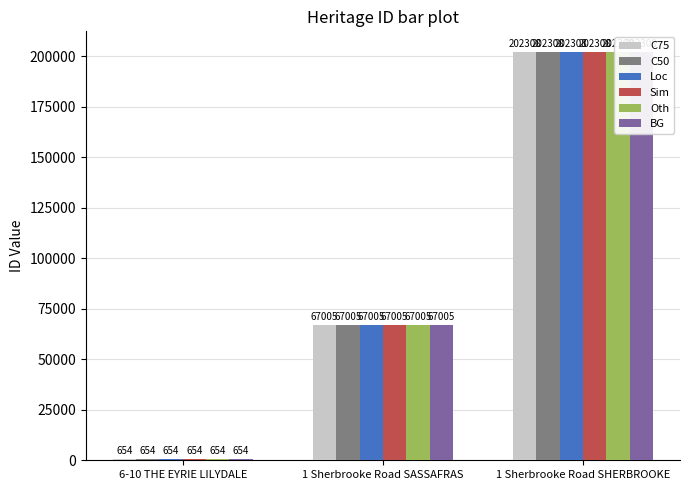

What is the difference between the second highest and minimum values in the Oth series?

66351